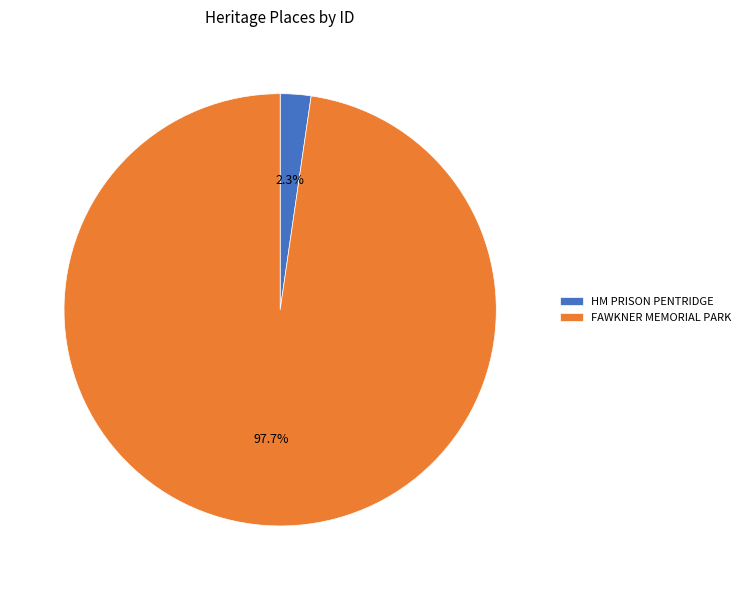

How many slices are in this pie chart?

2